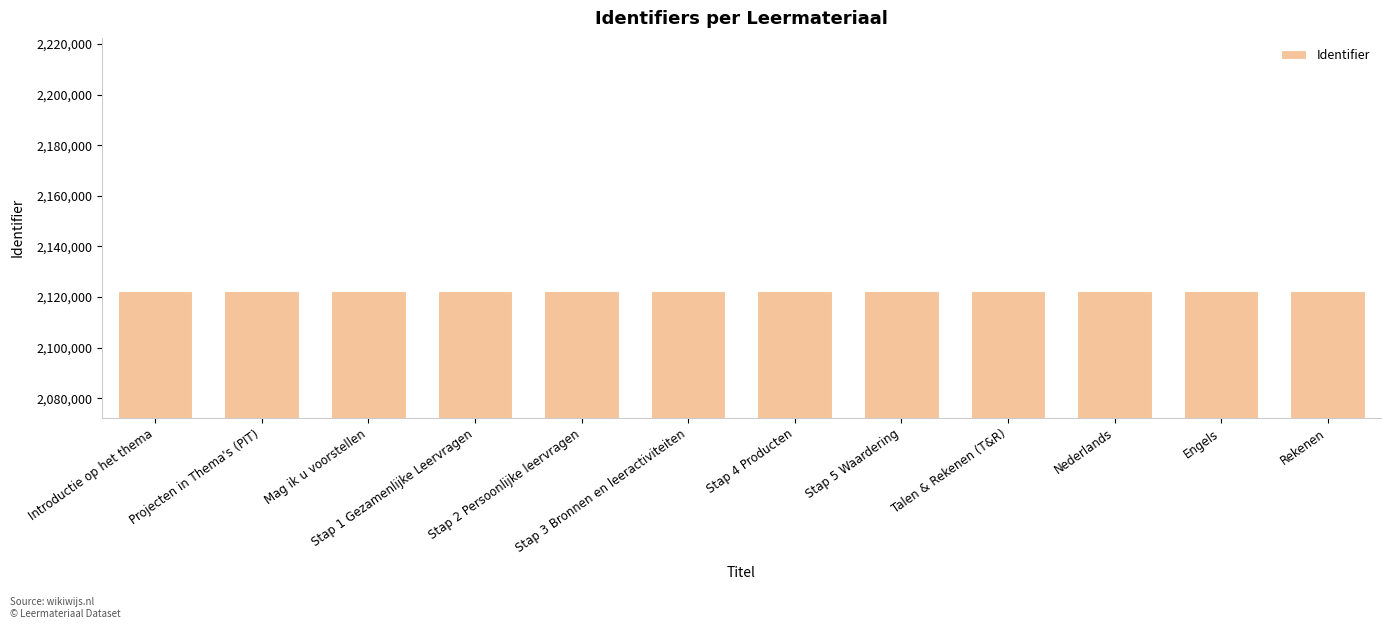

What is the difference between the maximum and minimum values?

24